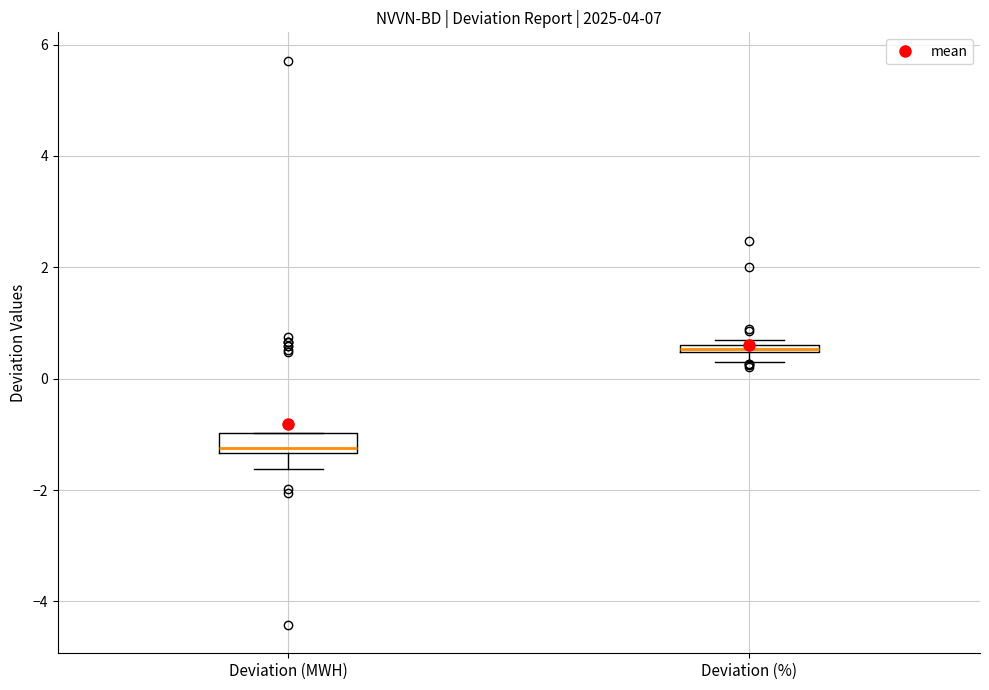

Which box is the tallest, from its lower edge to its upper edge?

Deviation (MWH)